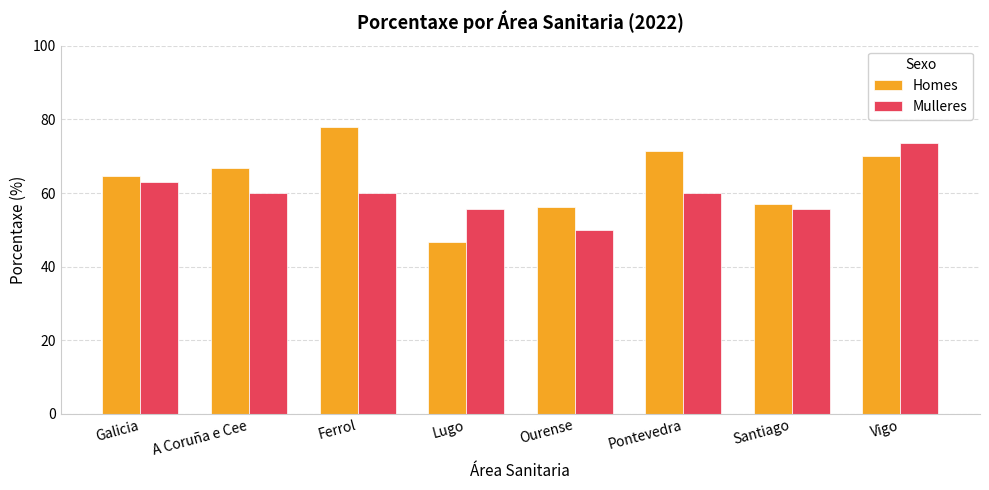

What is the difference between the highest and lowest values at Ferrol?

17.8